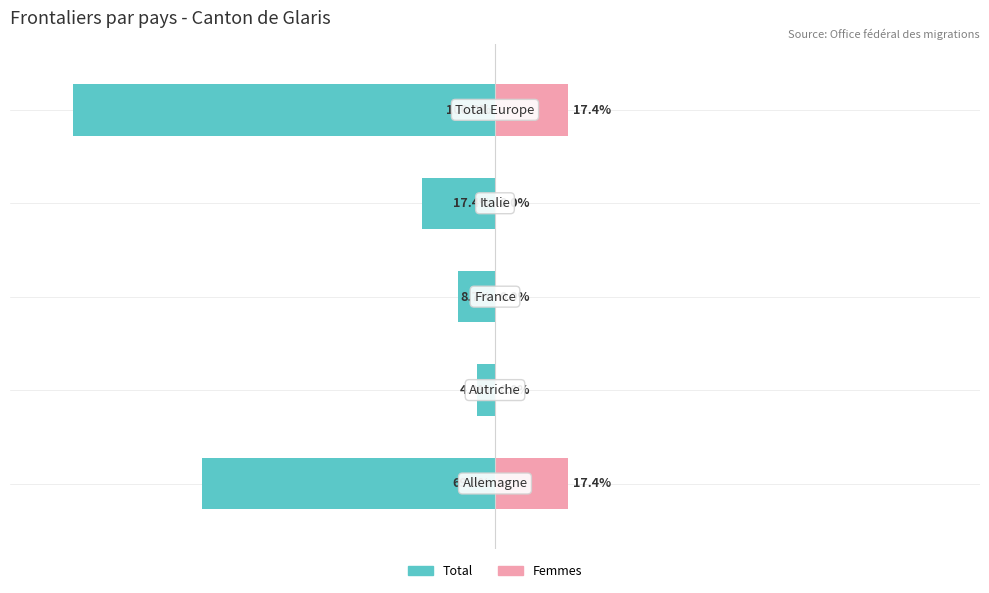

How many values in the Total series exceed -17?

2